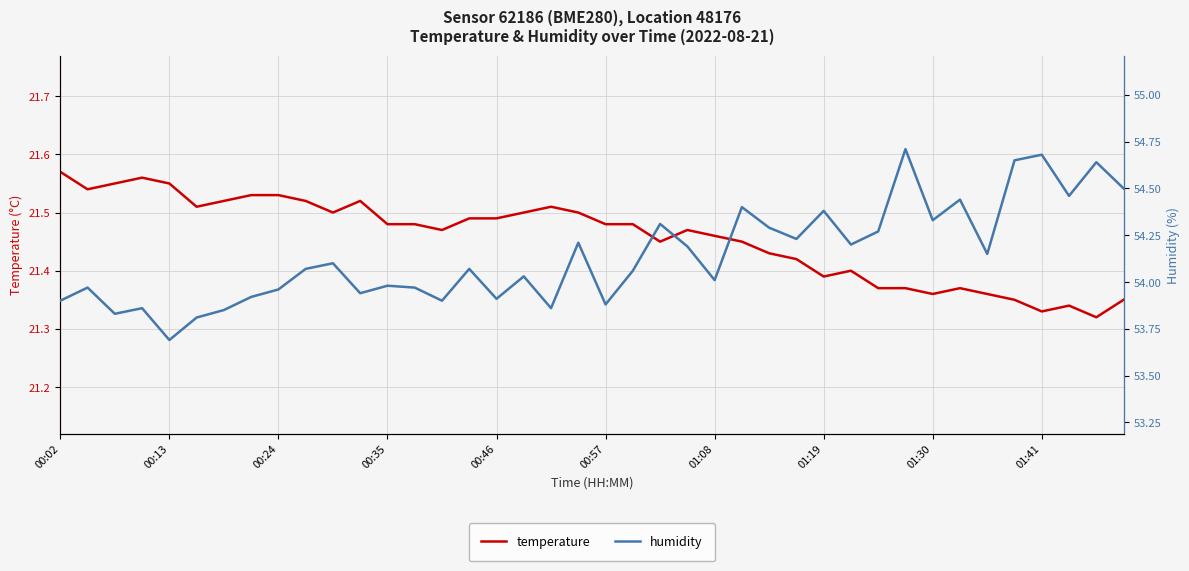

Between 37 and 22, which is larger?

22